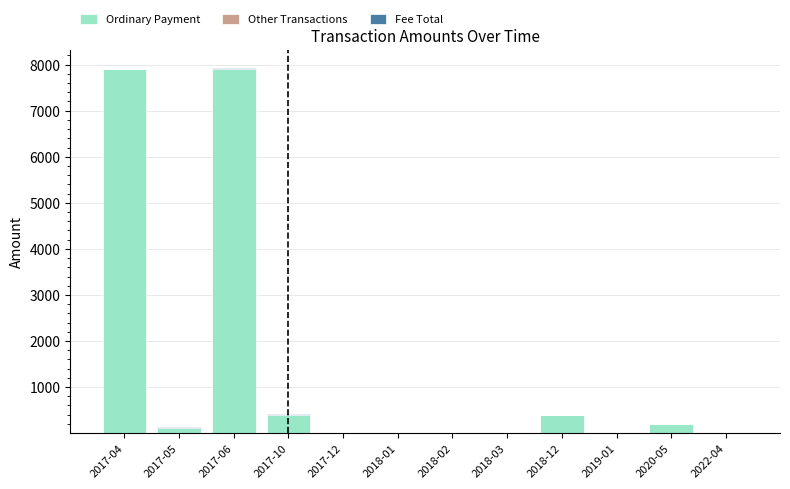

What is the sum of all Ordinary Payment values?

16927.7